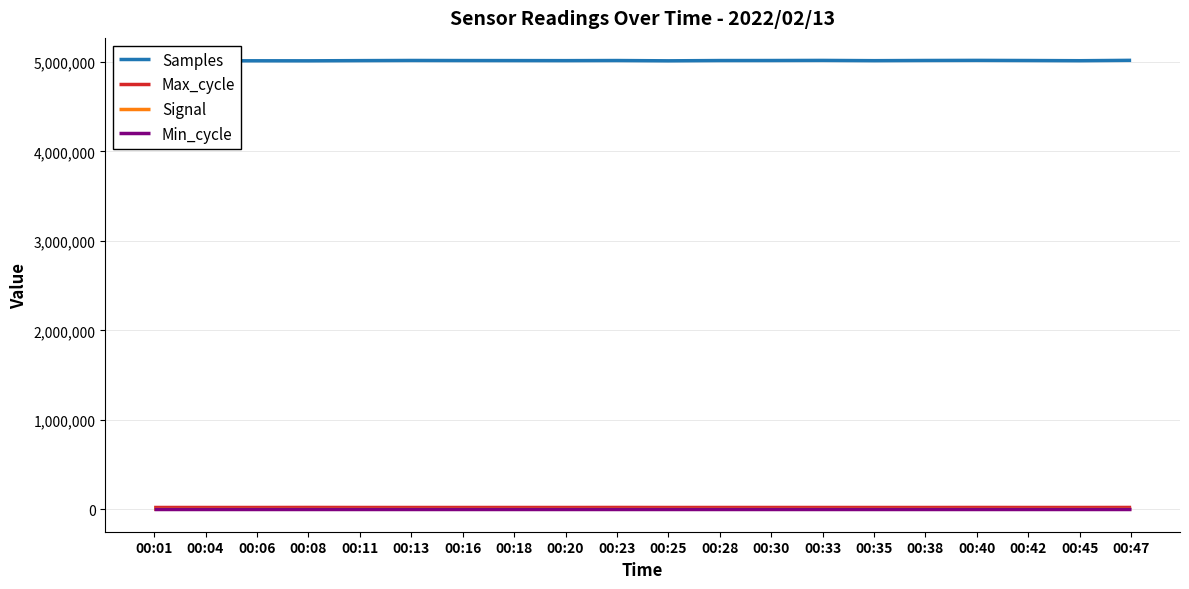

Count the number of categories in the chart.

20